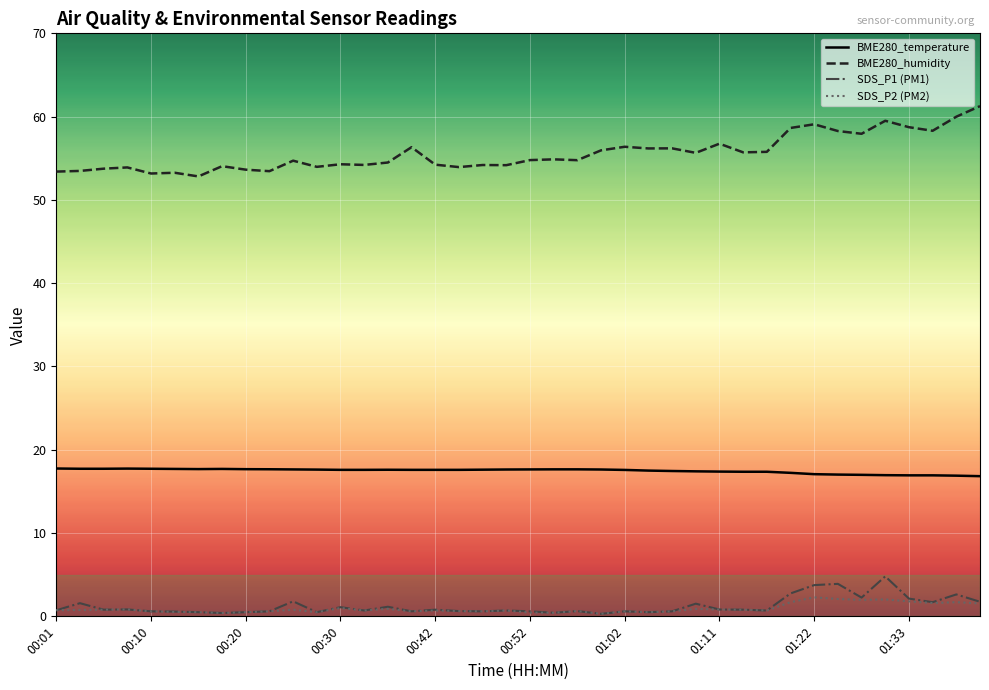

True or false: SDS_P1 (PM1) and BME280_humidity intersect in this chart.

False